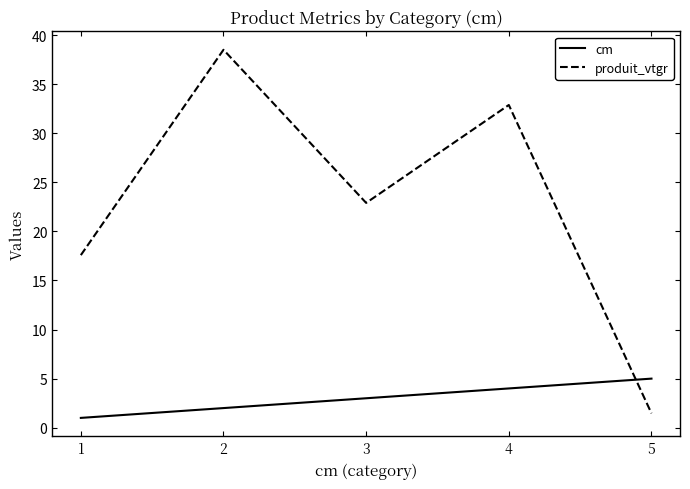

List the series in order of their overall mean, lowest first.

cm, produit_vtgr